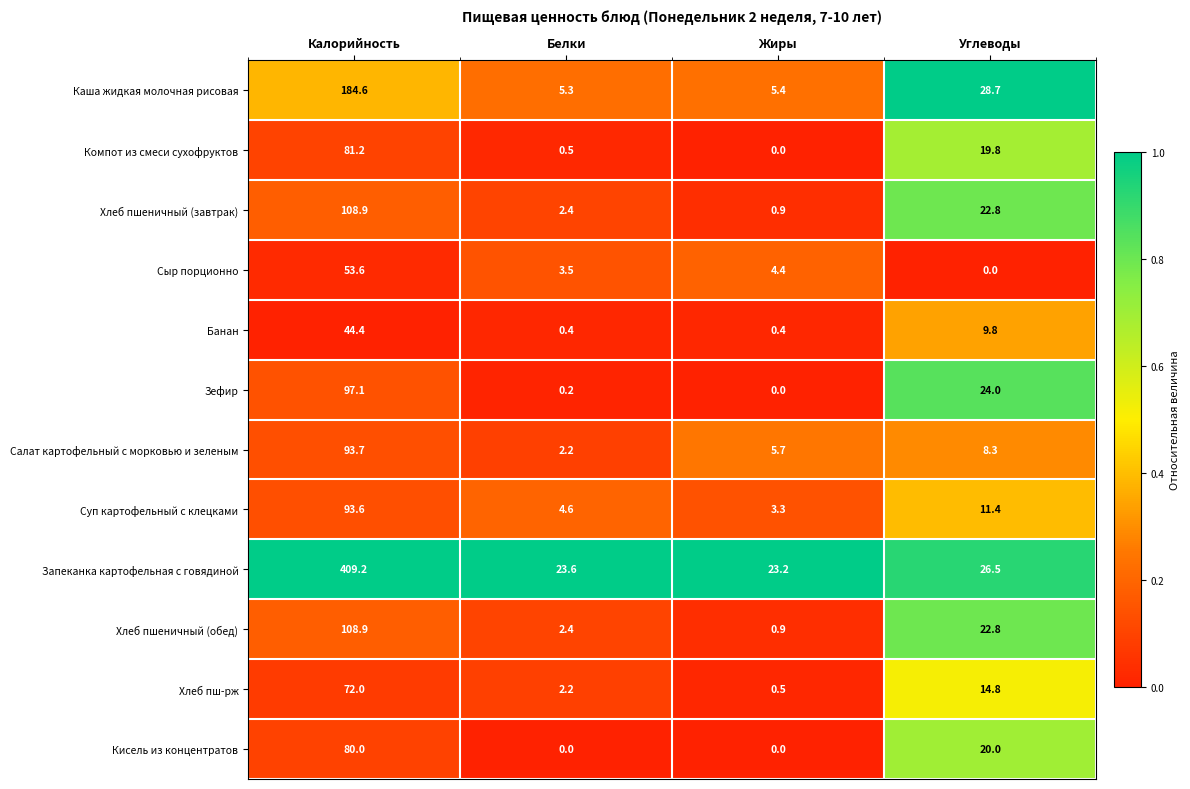

What is the difference between the highest and lowest values at Жиры?

23.2